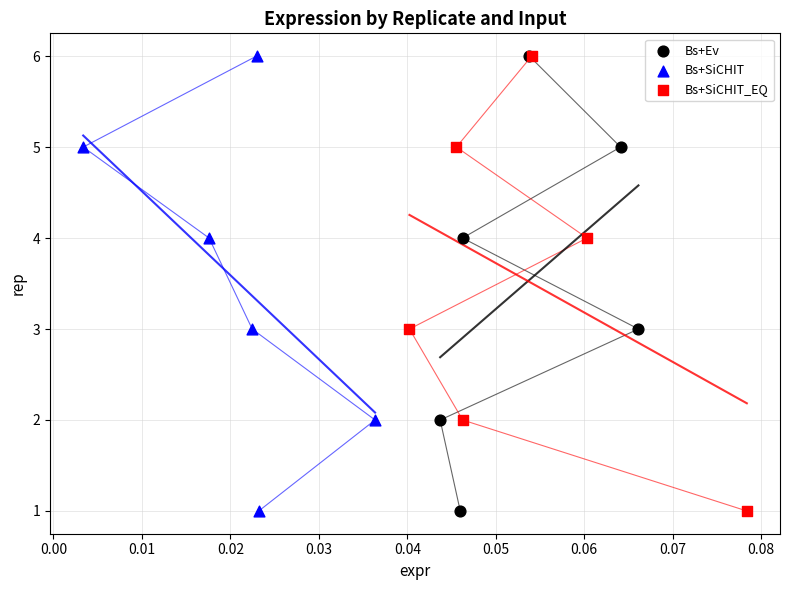

What are all the series names shown in the legend?

Bs+Ev, Bs+SiCHIT, Bs+SiCHIT_EQ